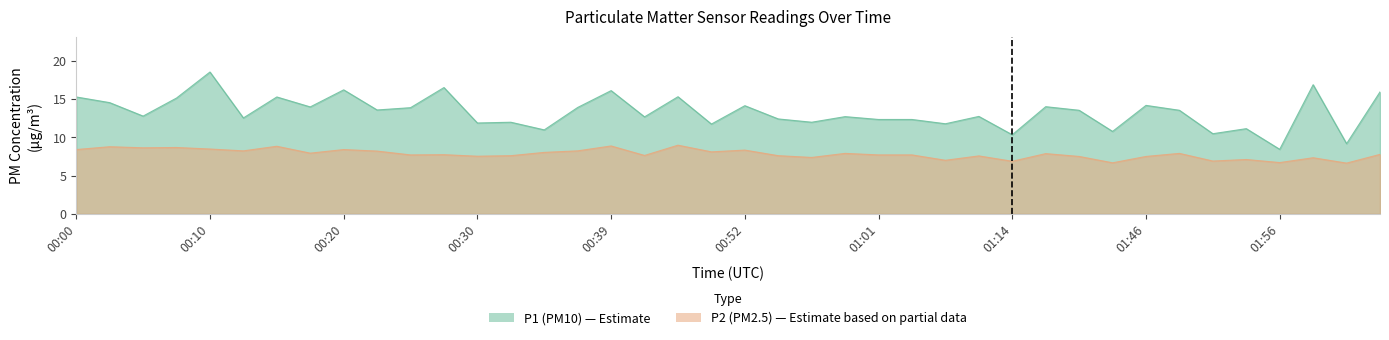

At which category does P2 reach its first local peak?

00:03